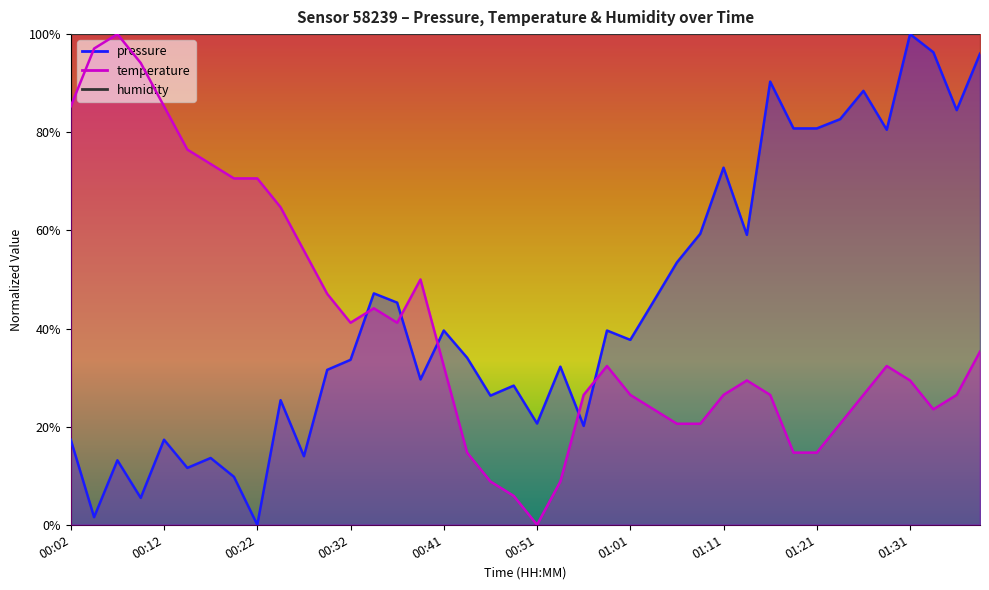

What is the label of the 39th point from the right?

00:04